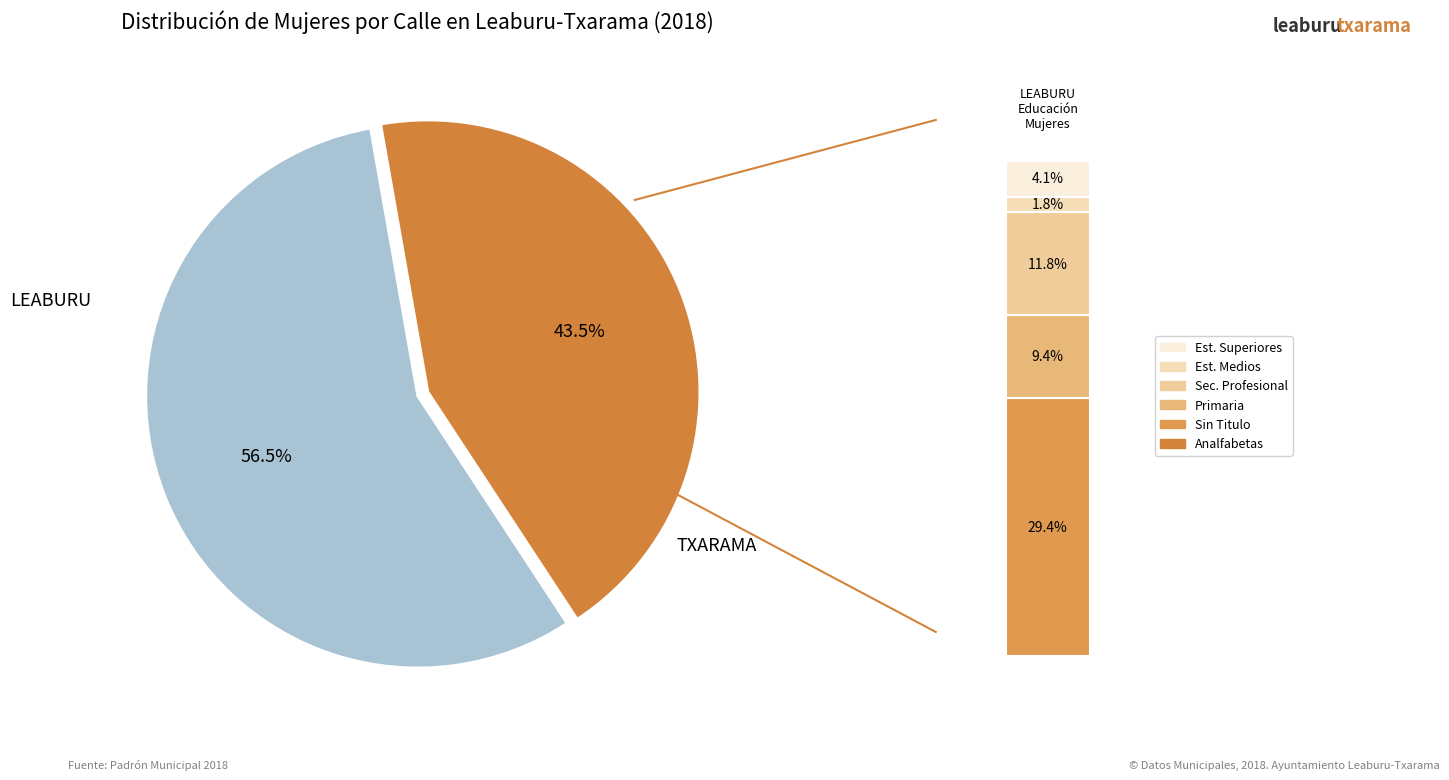

Is it true that LEABURU is 56% of the pie?

True